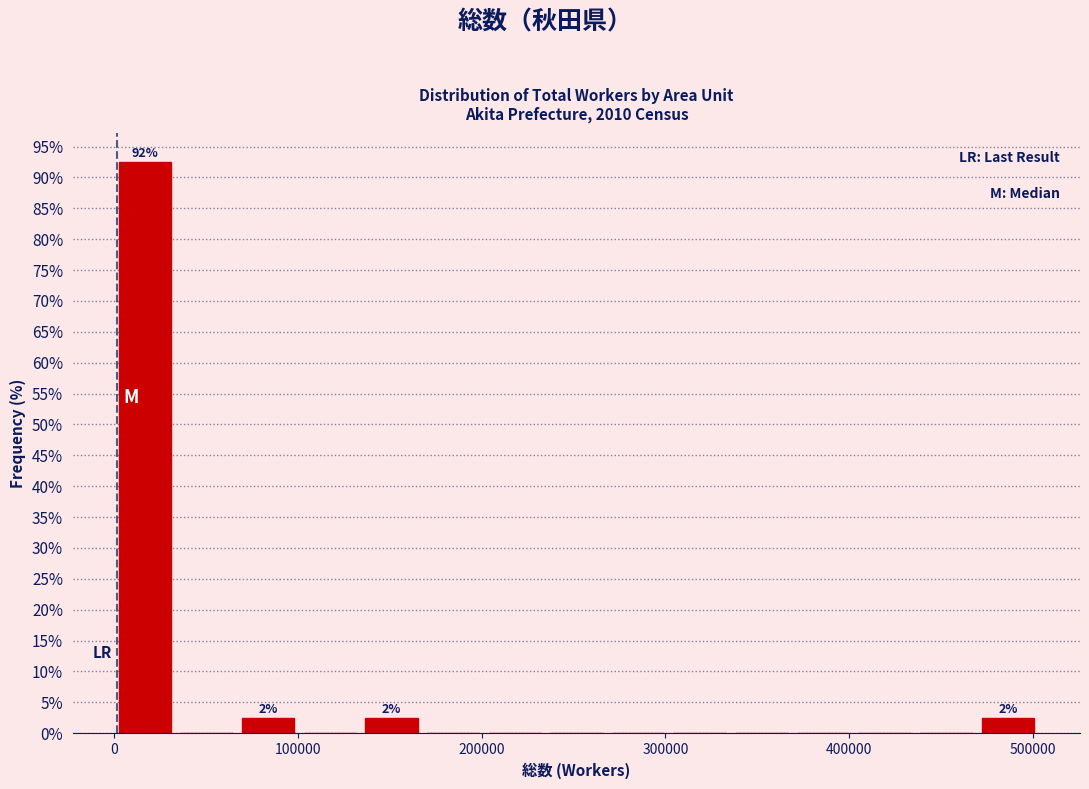

Read against the x-axis, roughly where is the centre of the tallest bar?

20000